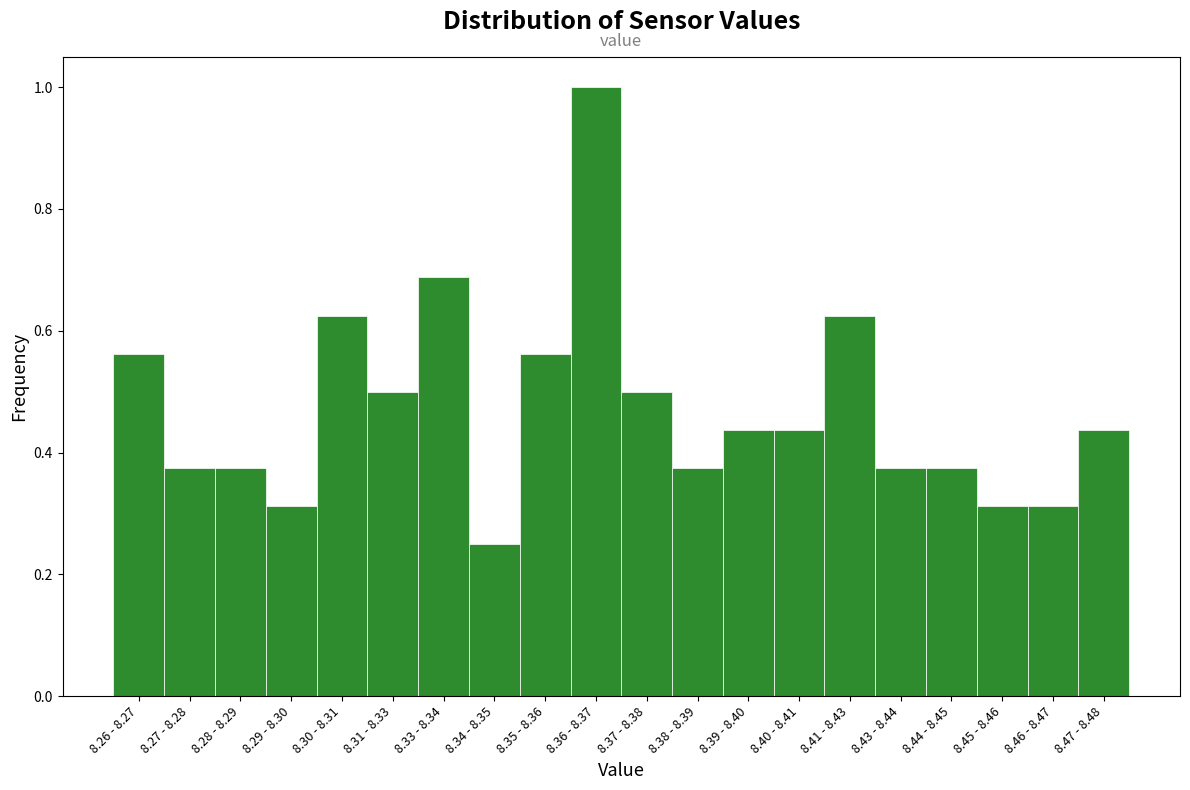

At which category does the chart reach its minimum across all series?

8.34 - 8.35